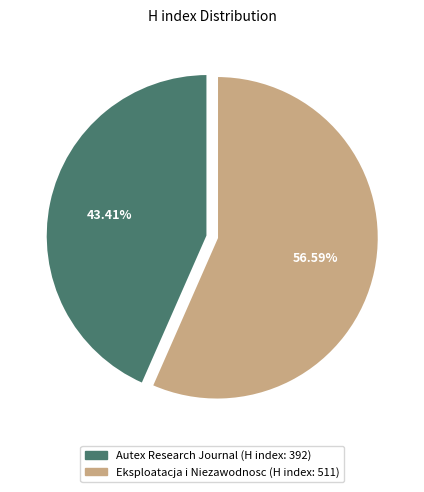

What percentage is the Autex Research Journal slice, to the nearest percent?

43%